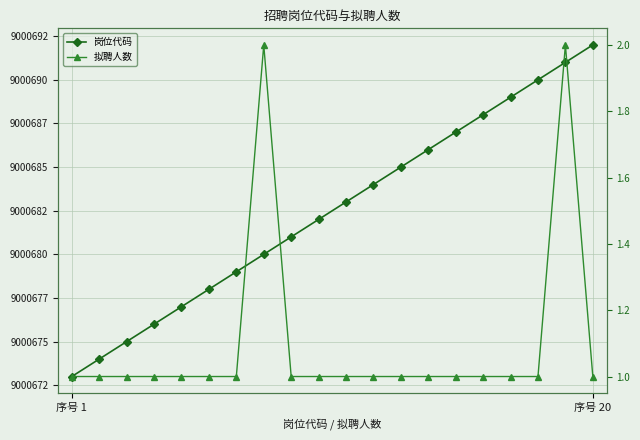

True or false: 岗位代码 and 拟聘人数 intersect in this chart.

False